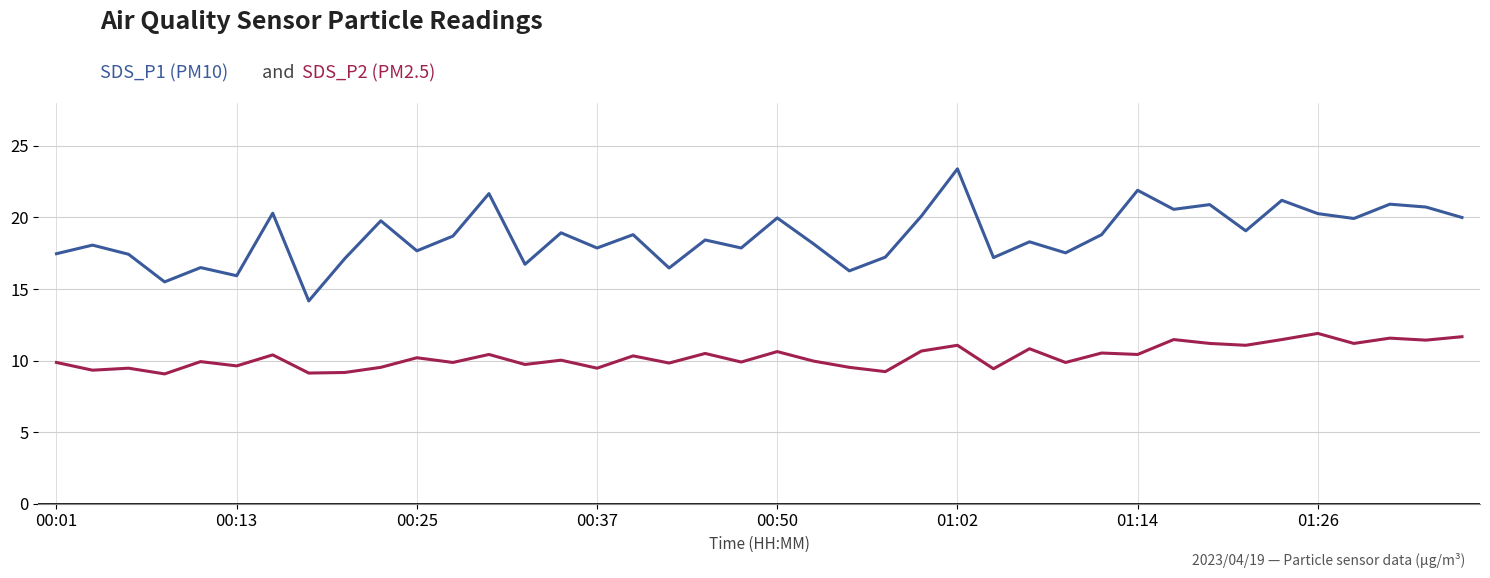

What is the greatest value displayed?

23.4